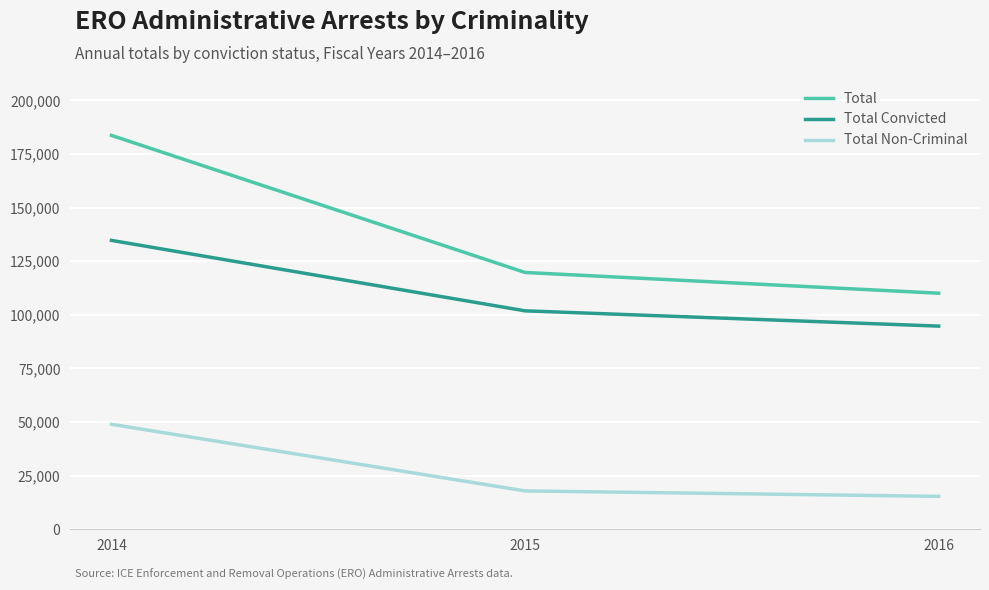

What is the sum of the Total Non-Criminal values at 2015 and 2014?

66860